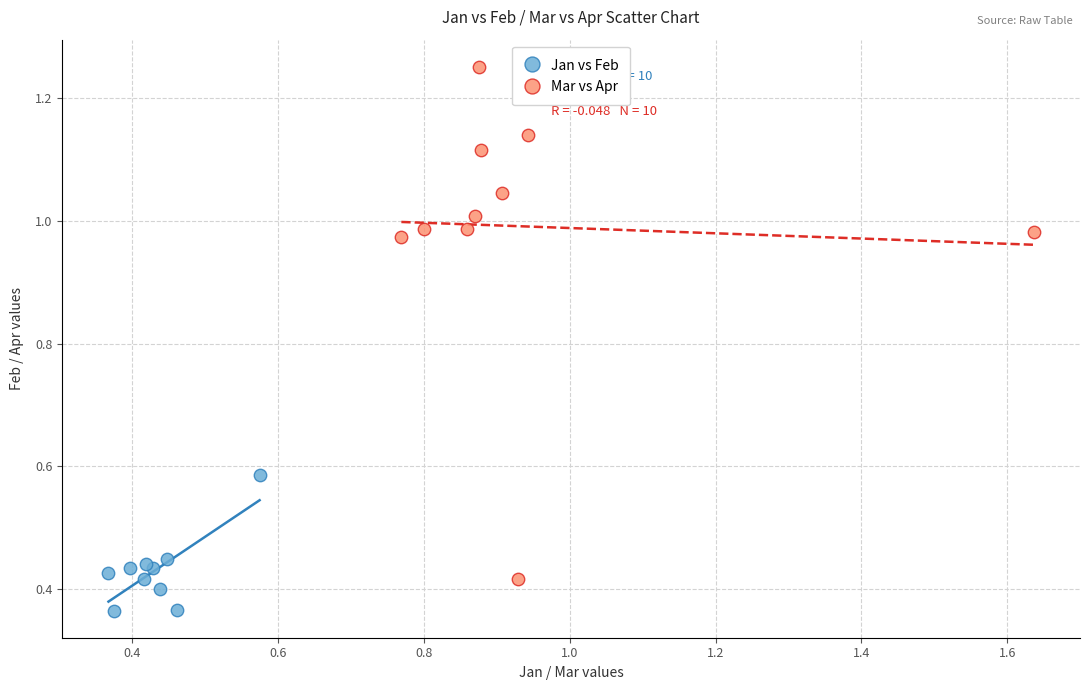

Which series contains the lowest Y value?

Jan vs Feb